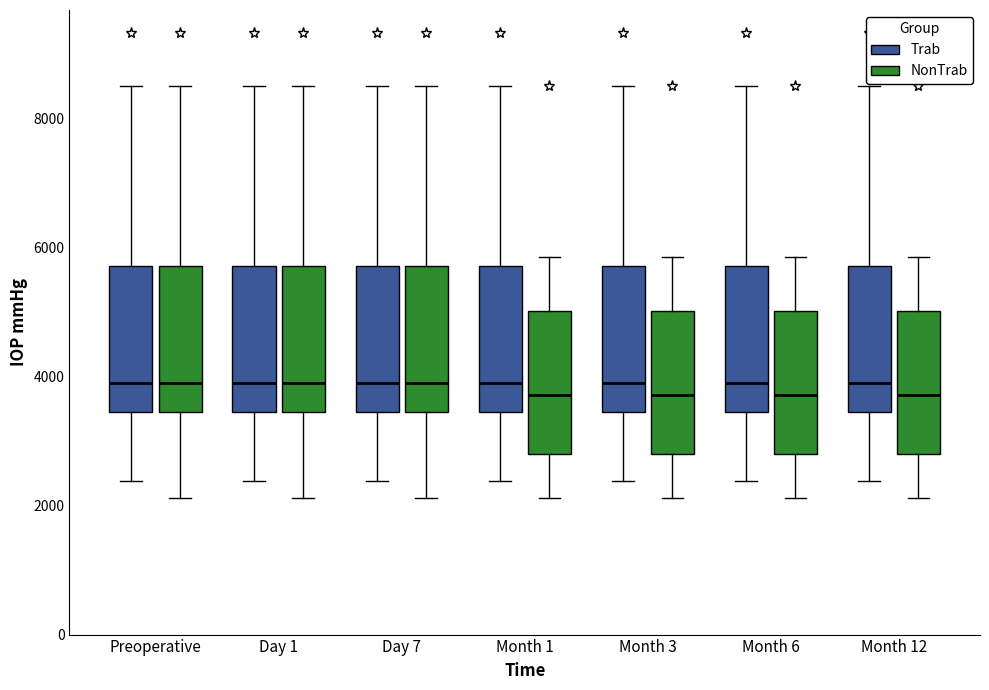

Reading left to right, read every box against the y-axis: the position of its median line, the range the box covers, and the ends of its whiskers. The values are not printed on the chart, so give them approximately, as read against the axis.

Preoperative (Trab): median 4000, box 3400 to 5800, whiskers 2400 to 8400
Preoperative (NonTrab): median 4000, box 3400 to 5800, whiskers 2200 to 8400
Day 1 (Trab): median 4000, box 3400 to 5800, whiskers 2400 to 8400
Day 1 (NonTrab): median 4000, box 3400 to 5800, whiskers 2200 to 8400
Day 7 (Trab): median 4000, box 3400 to 5800, whiskers 2400 to 8400
Day 7 (NonTrab): median 4000, box 3400 to 5800, whiskers 2200 to 8400
Month 1 (Trab): median 4000, box 3400 to 5800, whiskers 2400 to 8400
Month 1 (NonTrab): median 3800, box 2800 to 5000, whiskers 2200 to 5800
Month 3 (Trab): median 4000, box 3400 to 5800, whiskers 2400 to 8400
Month 3 (NonTrab): median 3800, box 2800 to 5000, whiskers 2200 to 5800
Month 6 (Trab): median 4000, box 3400 to 5800, whiskers 2400 to 8400
Month 6 (NonTrab): median 3800, box 2800 to 5000, whiskers 2200 to 5800
Month 12 (Trab): median 4000, box 3400 to 5800, whiskers 2400 to 8400
Month 12 (NonTrab): median 3800, box 2800 to 5000, whiskers 2200 to 5800